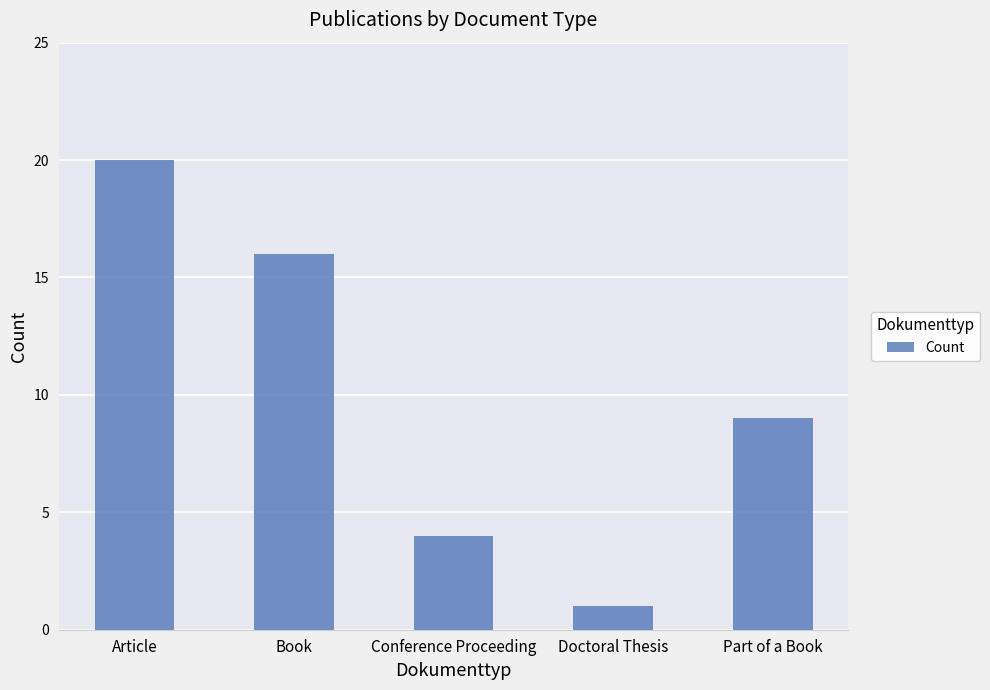

Are the bars horizontal?

No